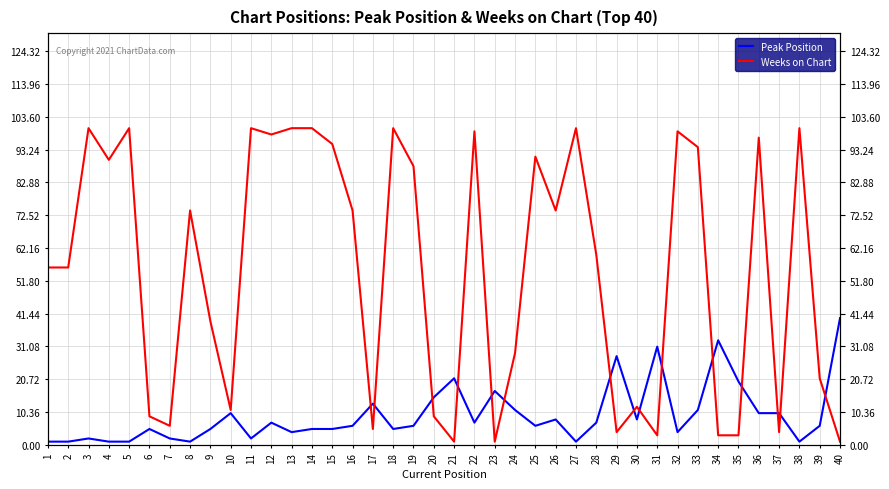

At which label is Peak Position closest to 20?

35